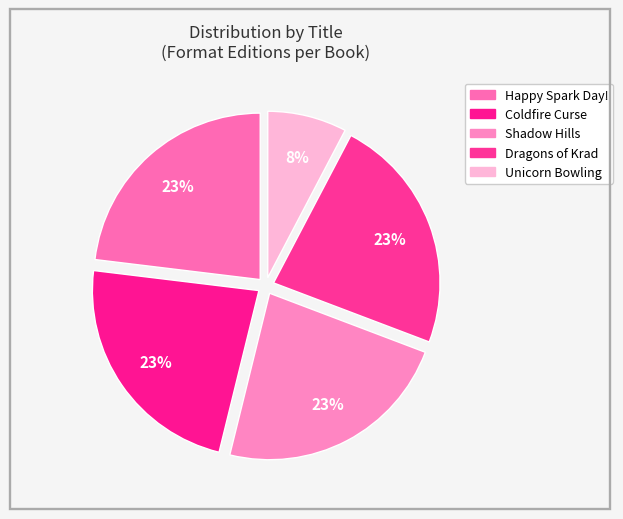

Does any single category account for the majority?

No